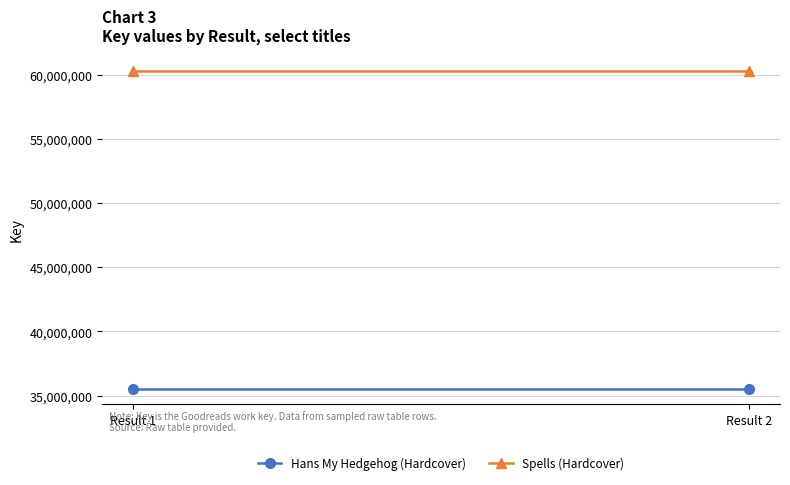

What is the sum of the Hans My Hedgehog (Hardcover) values at Result 1 and Result 2?

71117882